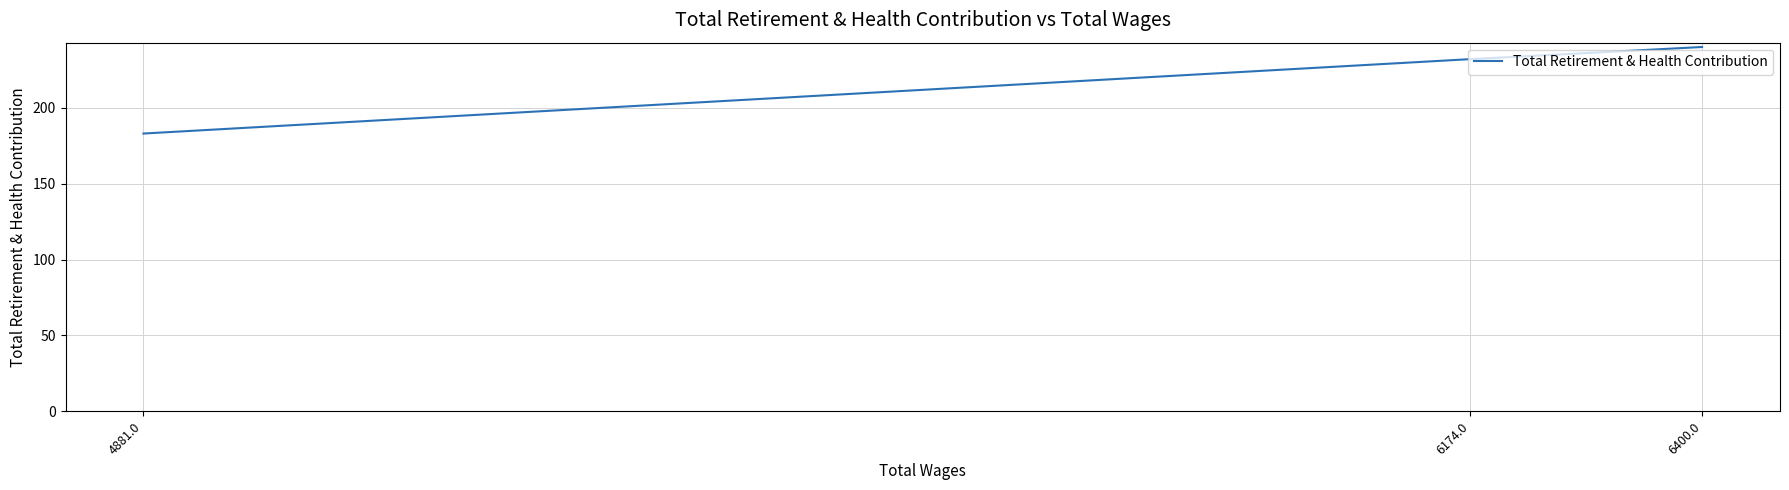

At which label does the data first exceed 232?

6400.0